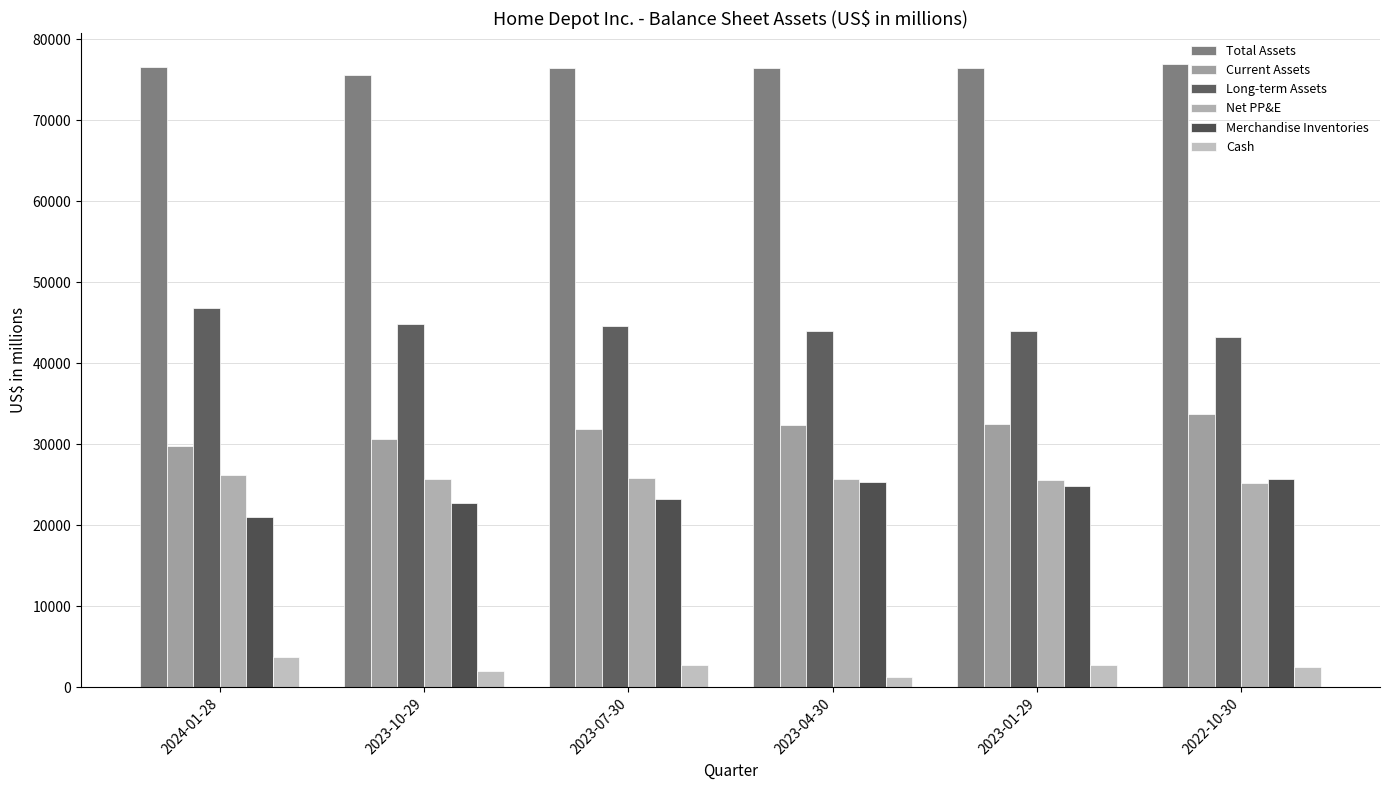

How many groups of bars are there?

6